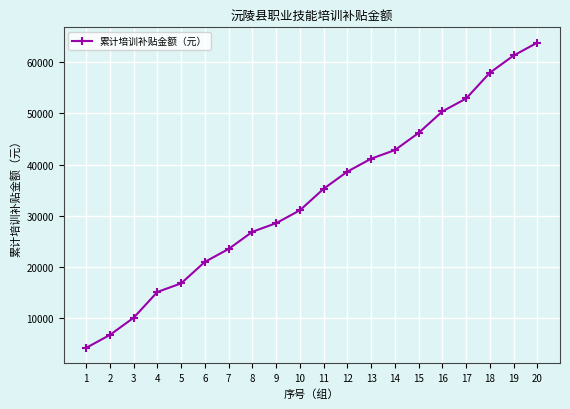

At which category does the chart reach its peak across all series?

20